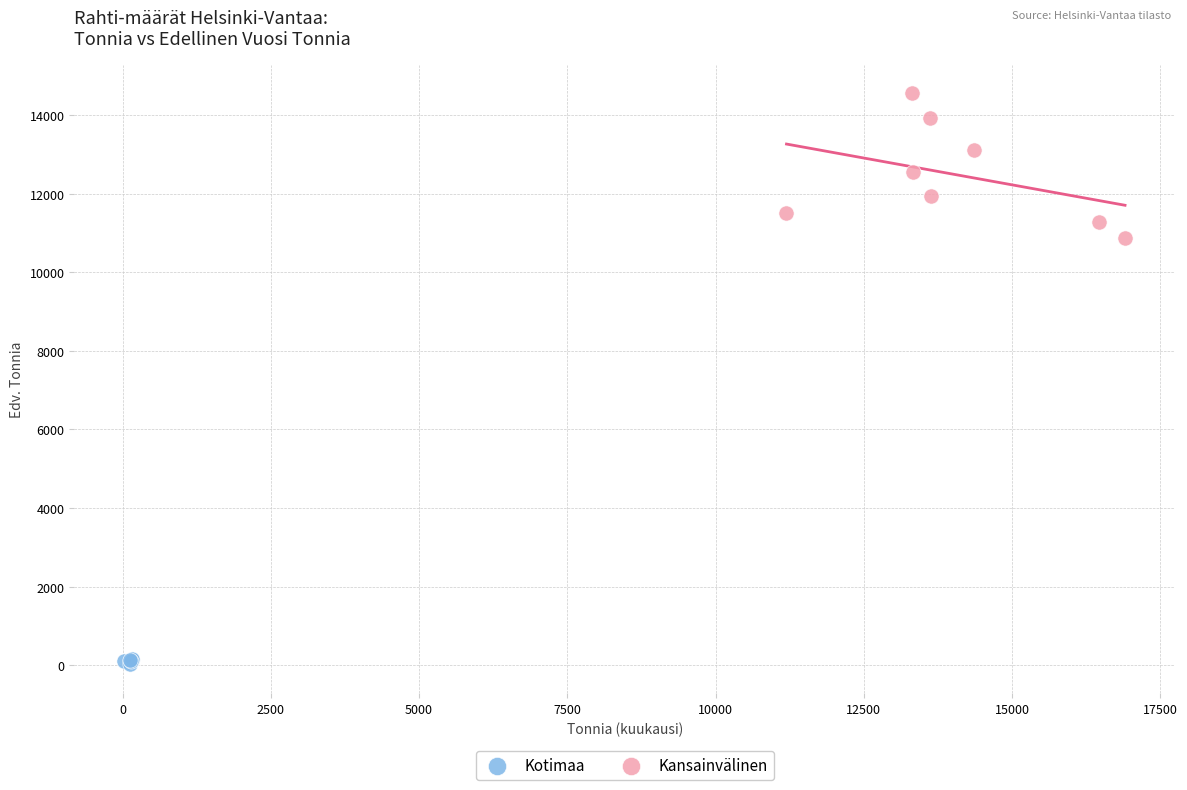

Which series reaches the maximum Y coordinate?

Kansainvälinen